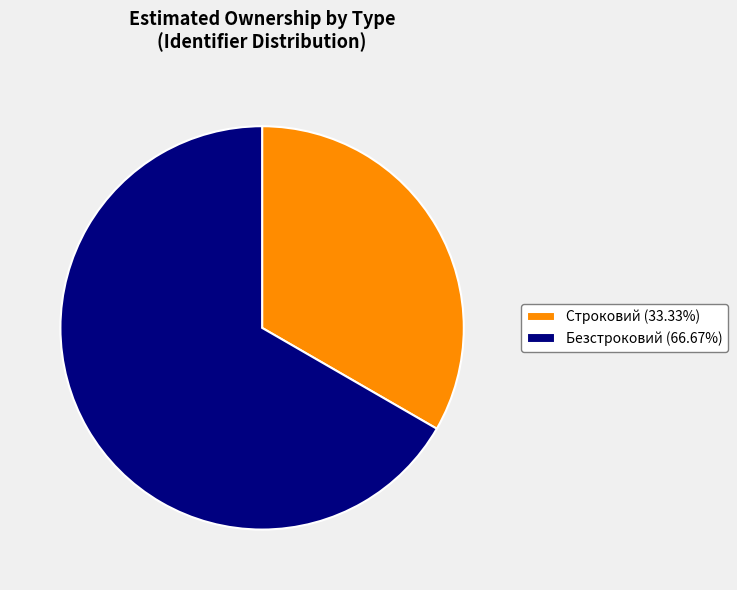

How many segments does this pie chart have?

2